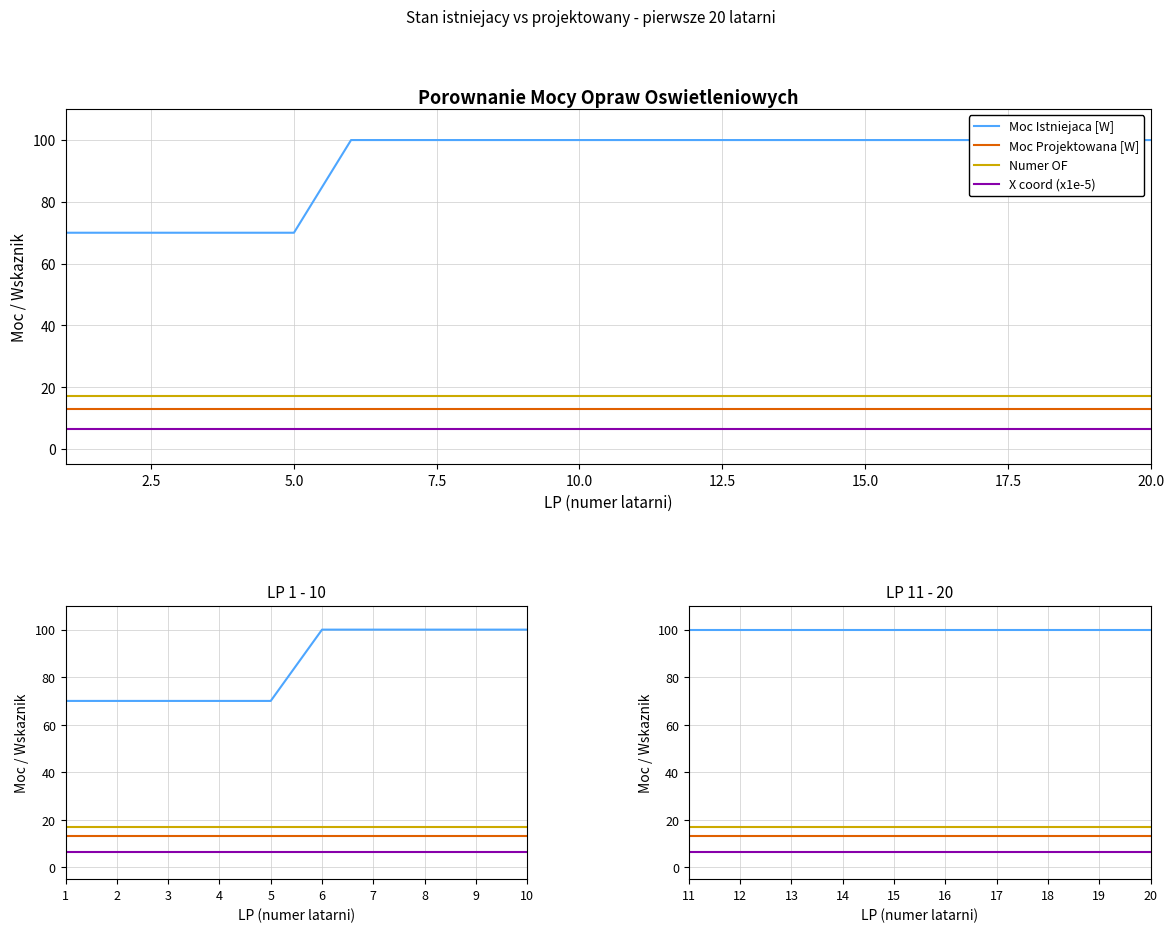

Reading left to right, extract all data points from this chart.

Moc Istniejaca [W]: 100.0	100.0	100.0	100.0	100.0	100.0	100.0	100.0	100.0	100.0
Moc Projektowana [W]: 13.1	13.1	13.1	13.1	13.1	13.1	13.1	13.1	13.1	13.1
Numer OF: 17.0	17.0	17.0	17.0	17.0	17.0	17.0	17.0	17.0	17.0
X coord (x1e-5): 6.3	6.3	6.3	6.3	6.3	6.3	6.3	6.3	6.3	6.3